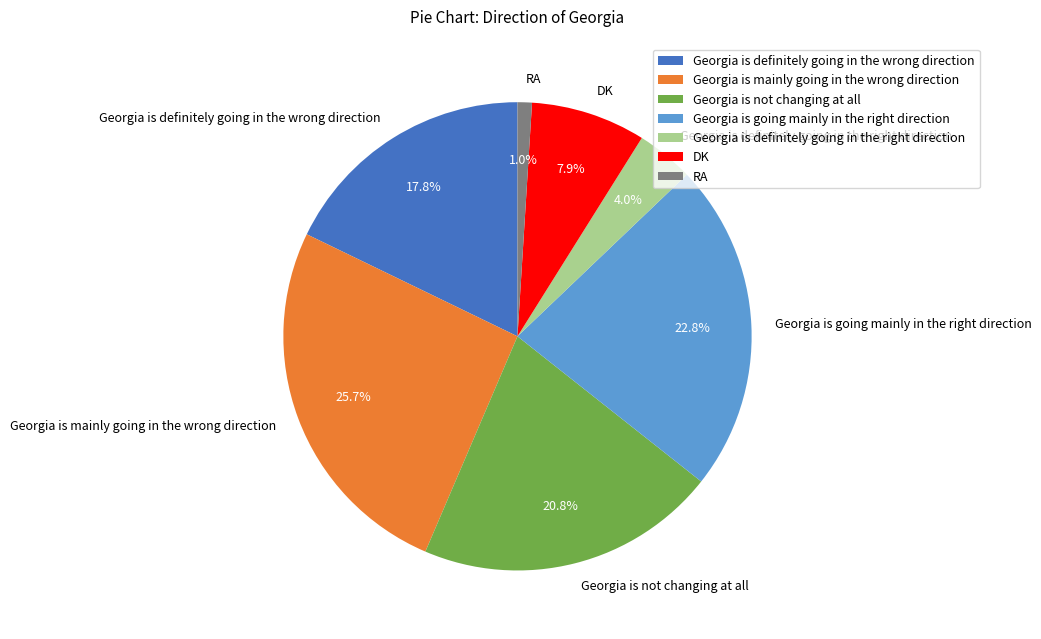

True or false: Georgia is definitely going in the wrong direction accounts for 25% of the total.

False